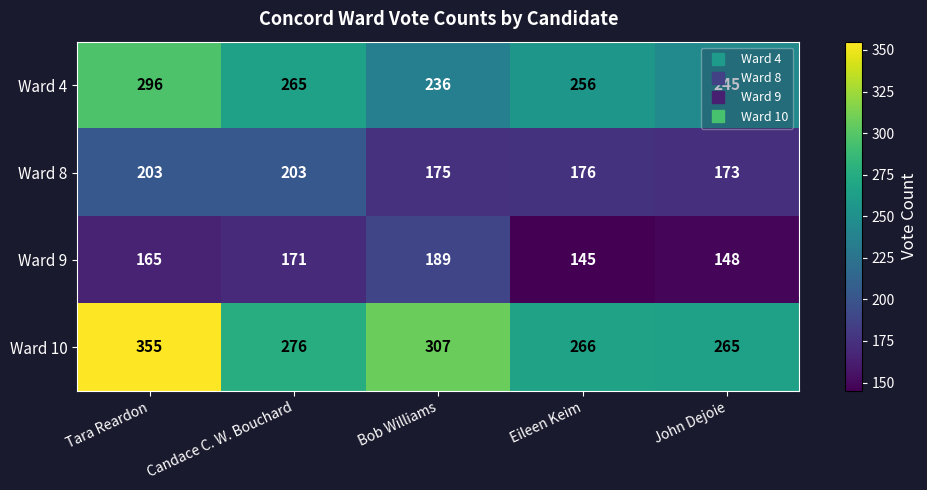

What is the difference between the highest and lowest values at Eileen Keim?

121